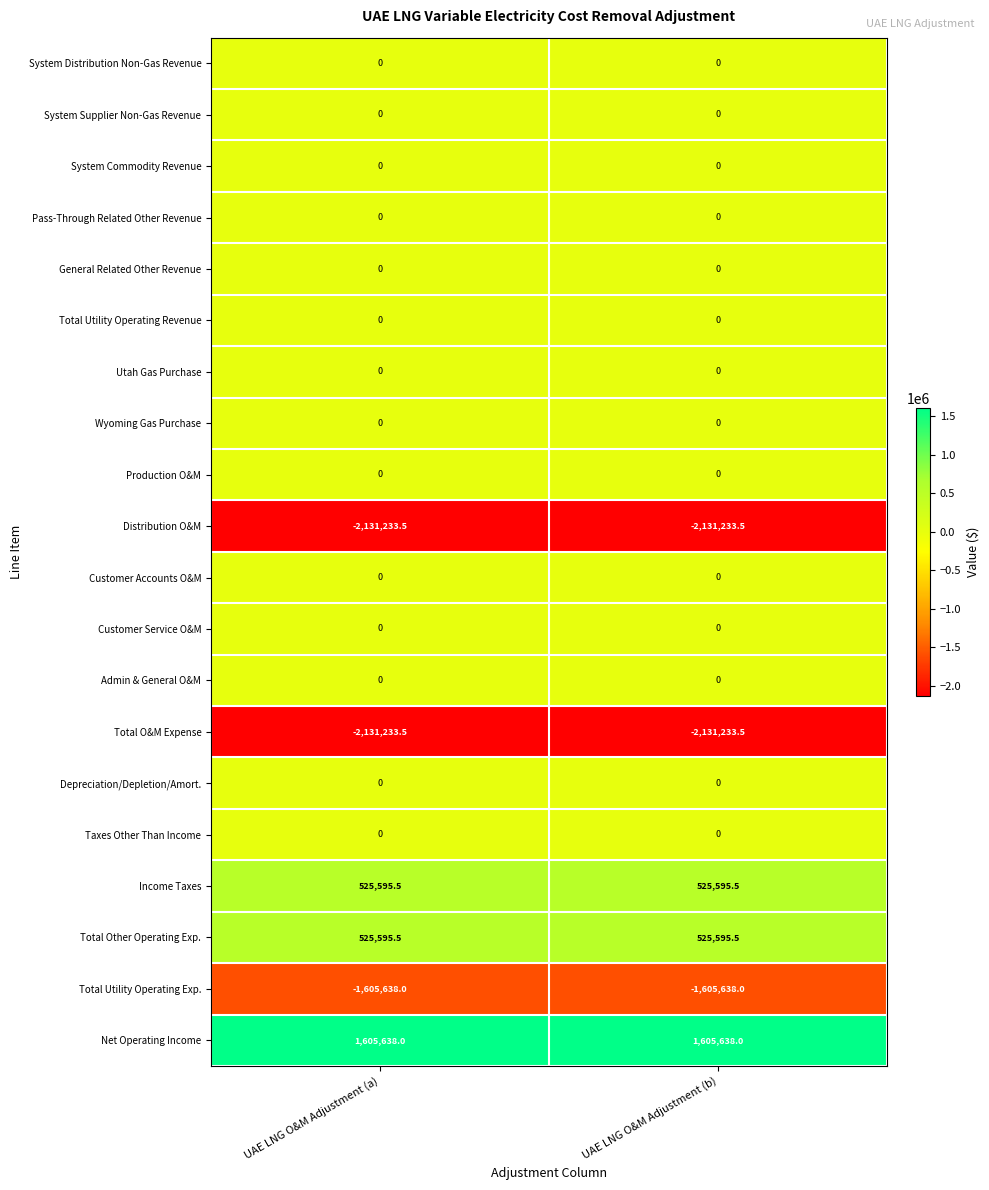

Count the number of categories in the chart.

2